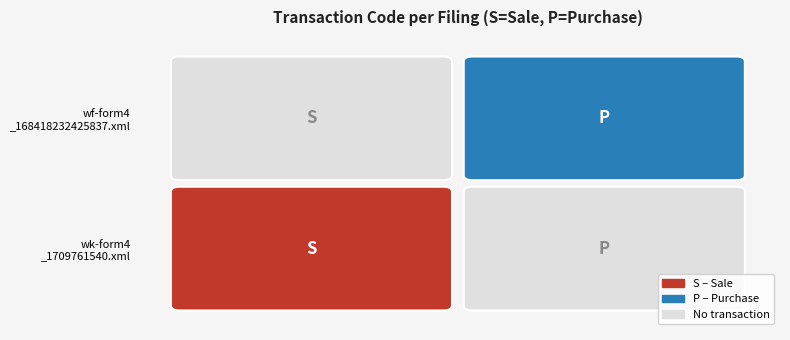

What is the maximum value for wk-form4_1709761540.xml?

1